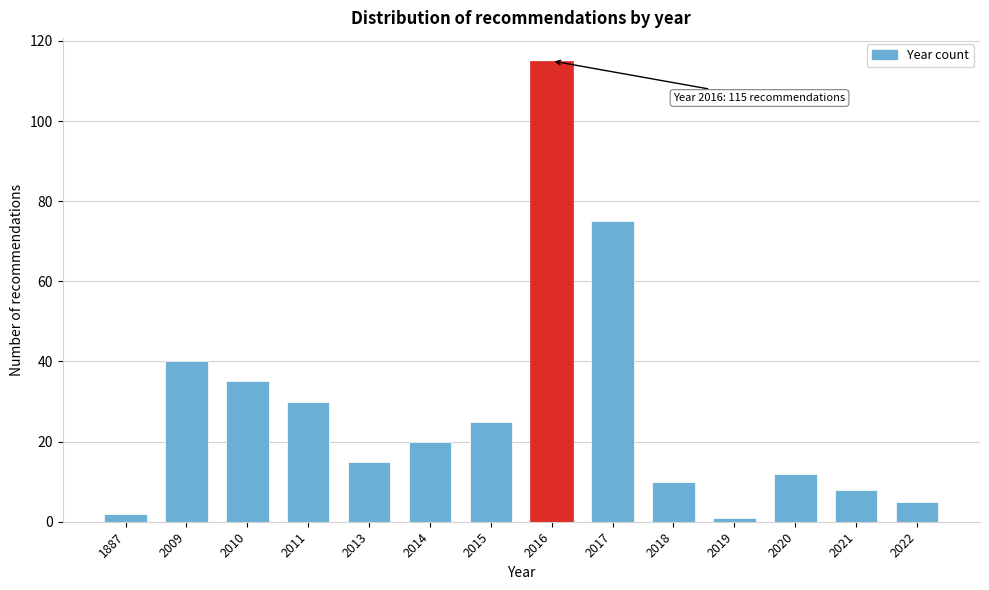

Reading left to right, what are all the values shown in this chart?

1887=2	2009=40	2010=35	2011=30	2013=15	2014=20	2015=25	2016=115	2017=75	2018=10	2019=1	2020=12	2021=8	2022=5